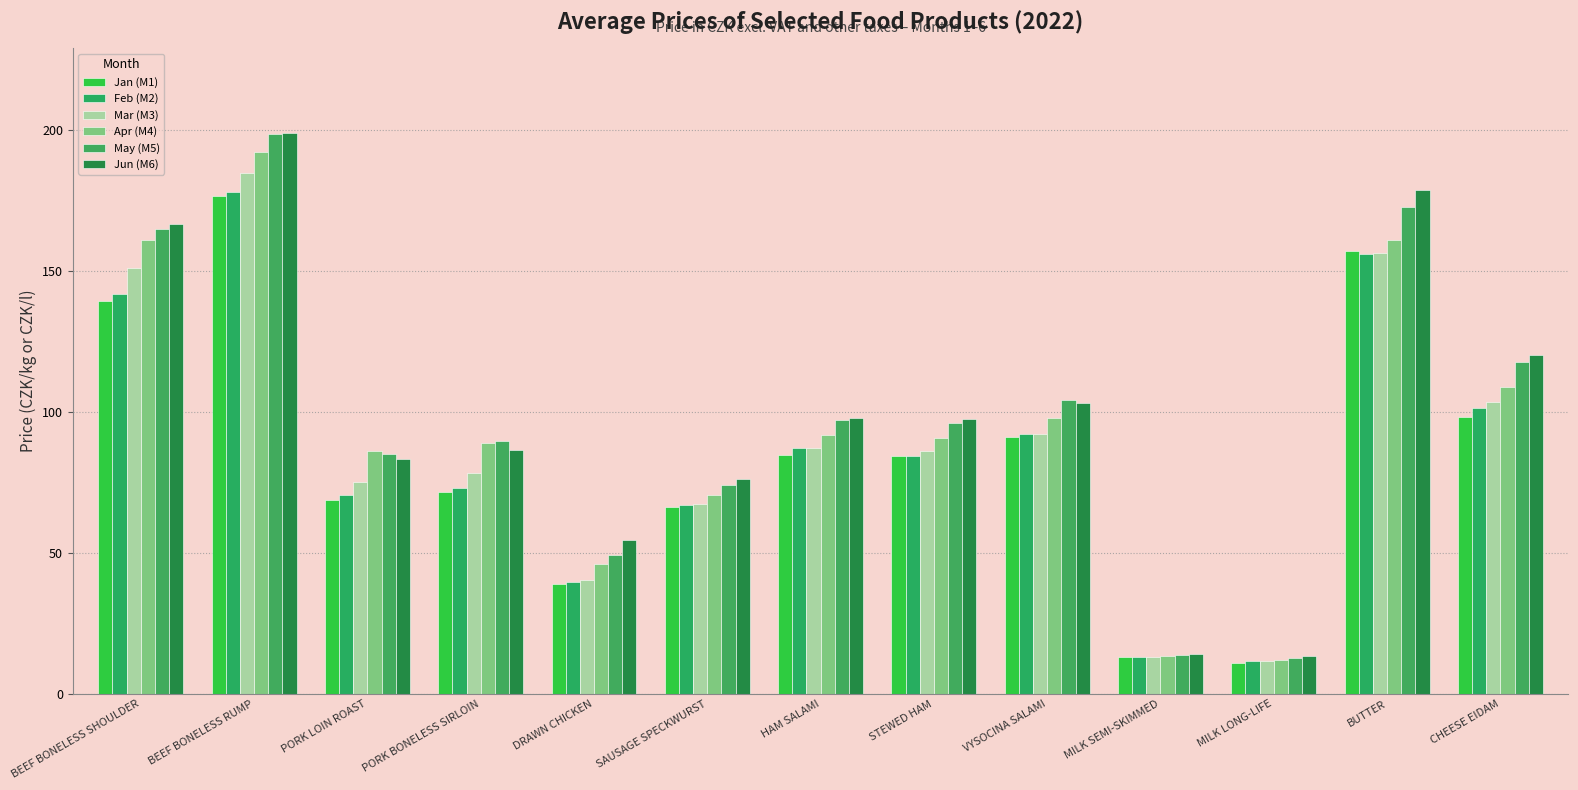

At MILK LONG-LIFE, list the series in order from largest to smallest.

Jun (M6), May (M5), Apr (M4), Mar (M3), Feb (M2), Jan (M1)